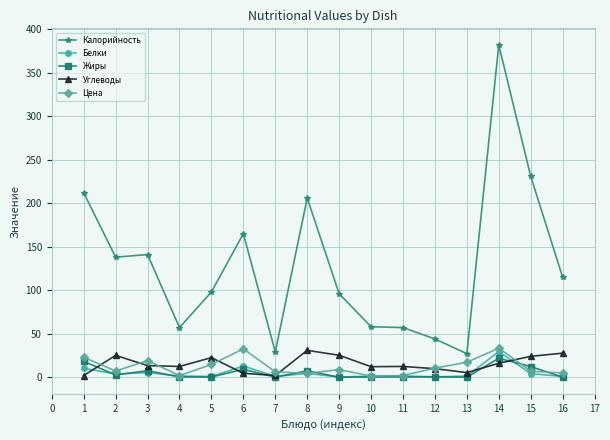

Which series has the largest total across all categories?

Калорийность